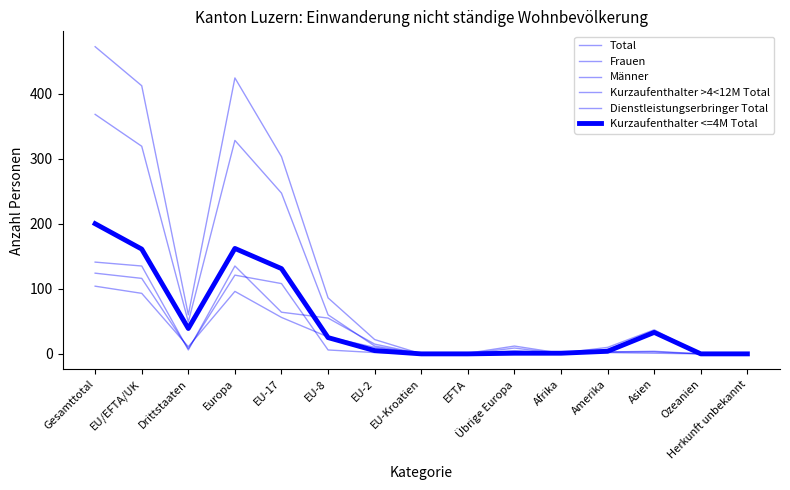

How many lines are shown in the chart?

6